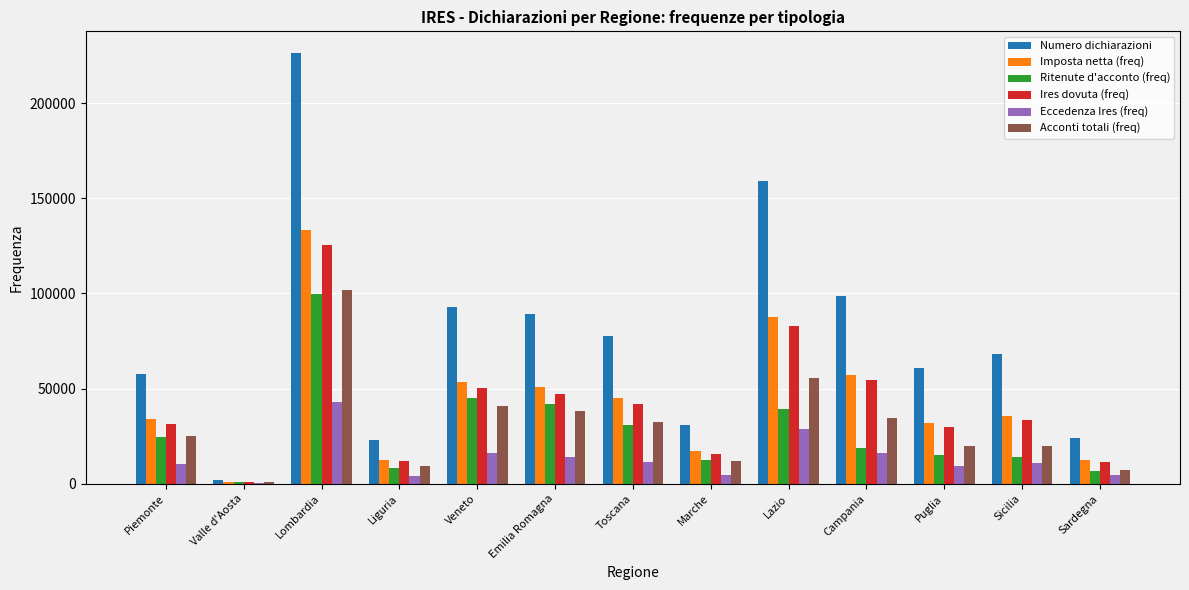

What is the sum of the Acconti totali (freq) values at Toscana and Emilia Romagna?

70564